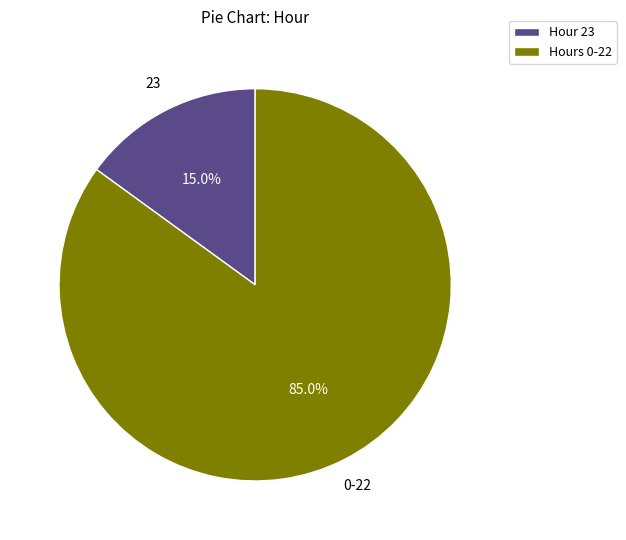

Approximately how many times larger is the value at Hours 0-22 compared to Hour 23?

5.7